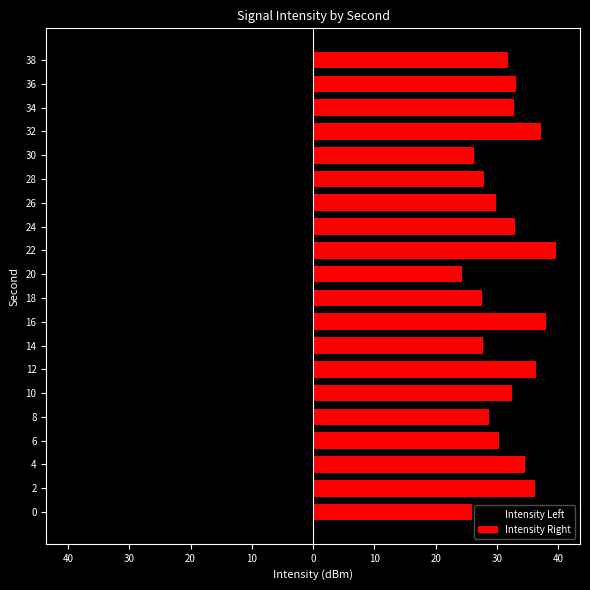

How many distinct data groups are displayed?

2